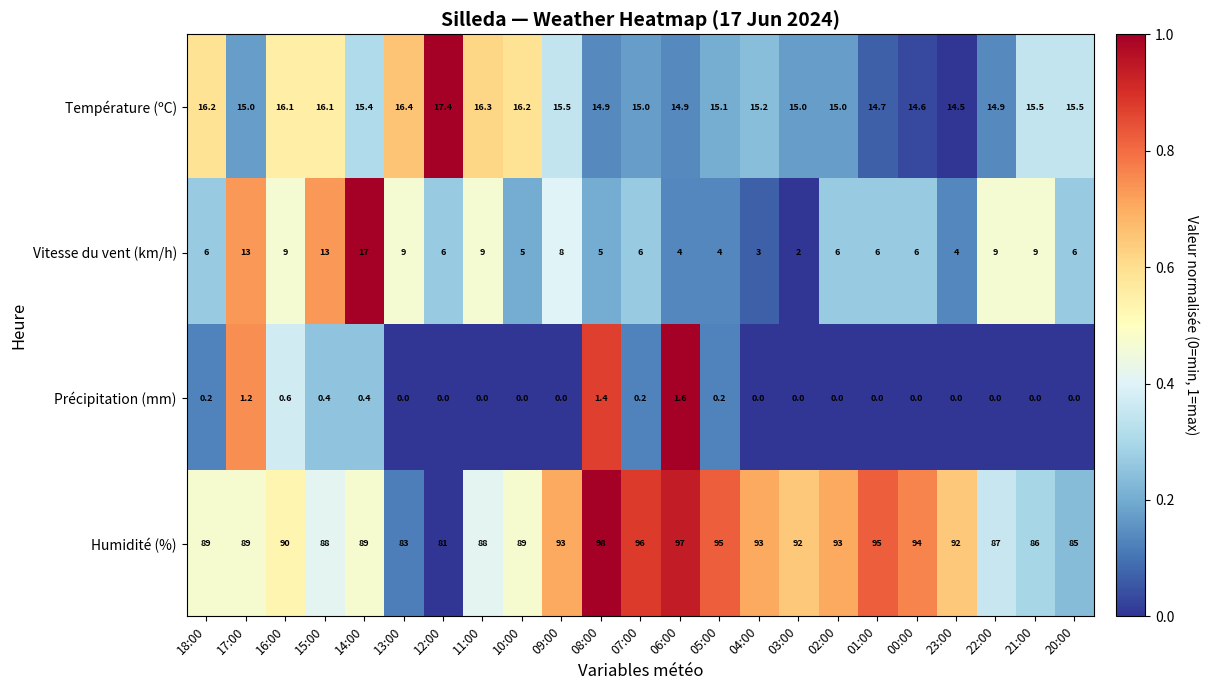

True or false: Précipitation (mm) has a value of 0.4 at 14:00.

True